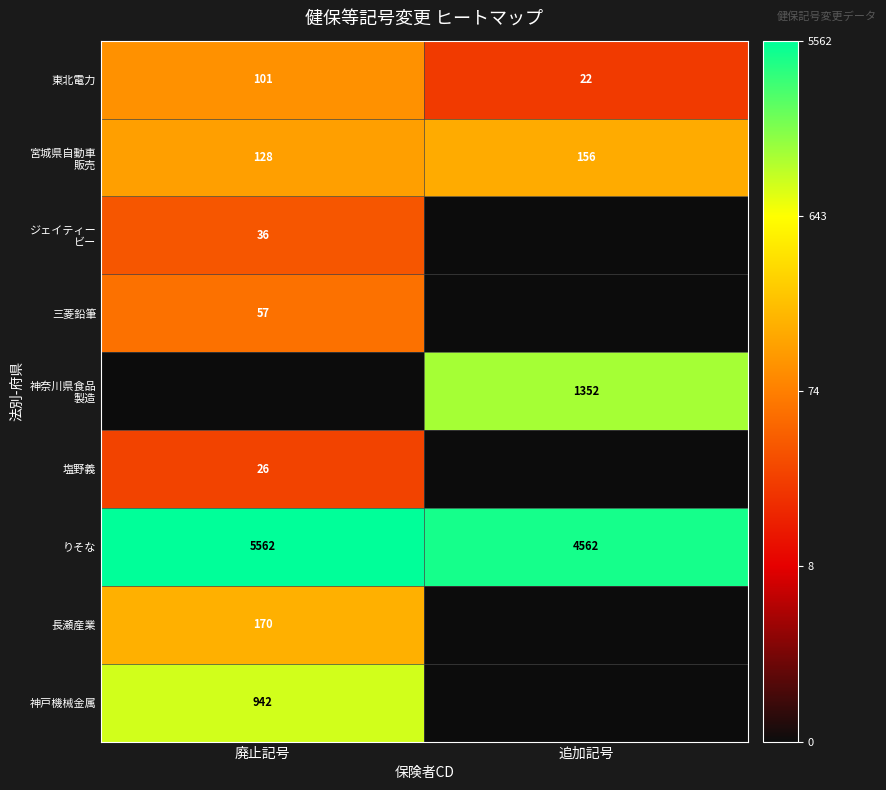

The value of 塩野義 at 廃止記号 is 26. True or false?

True